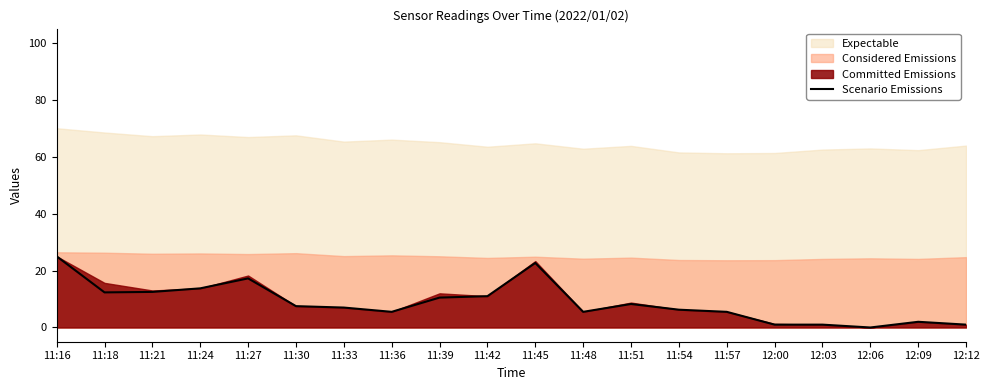

What is the value of the 6th point from the left?

7.5